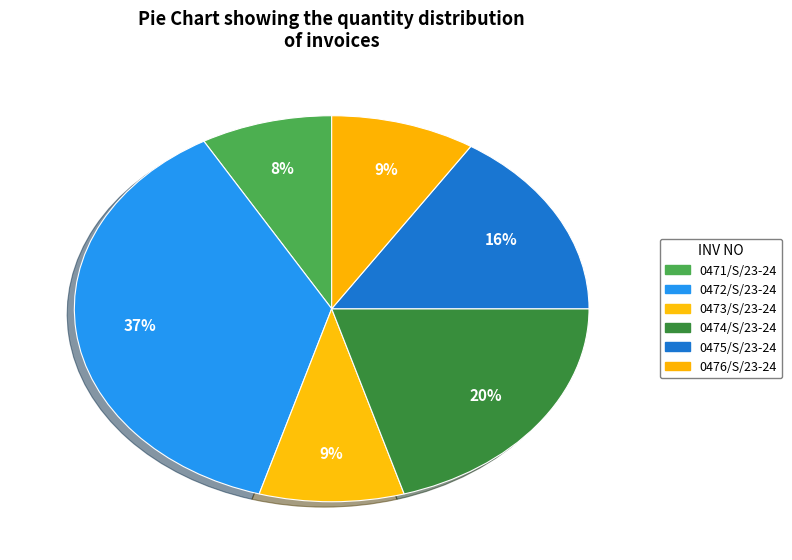

How many segments does this pie chart have?

6